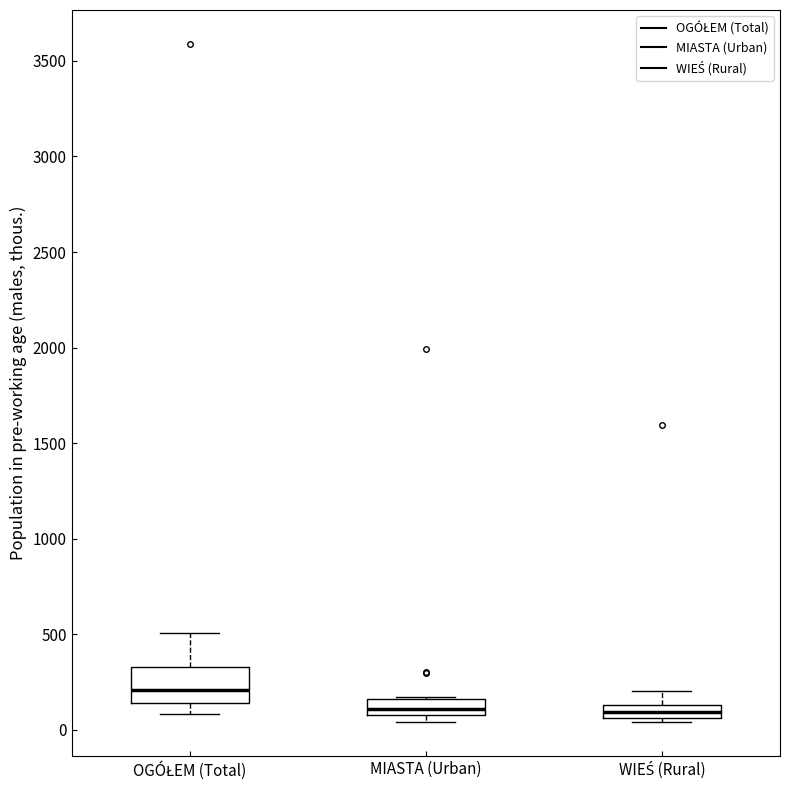

Which box's median line is the highest?

OGÓŁEM (Total)